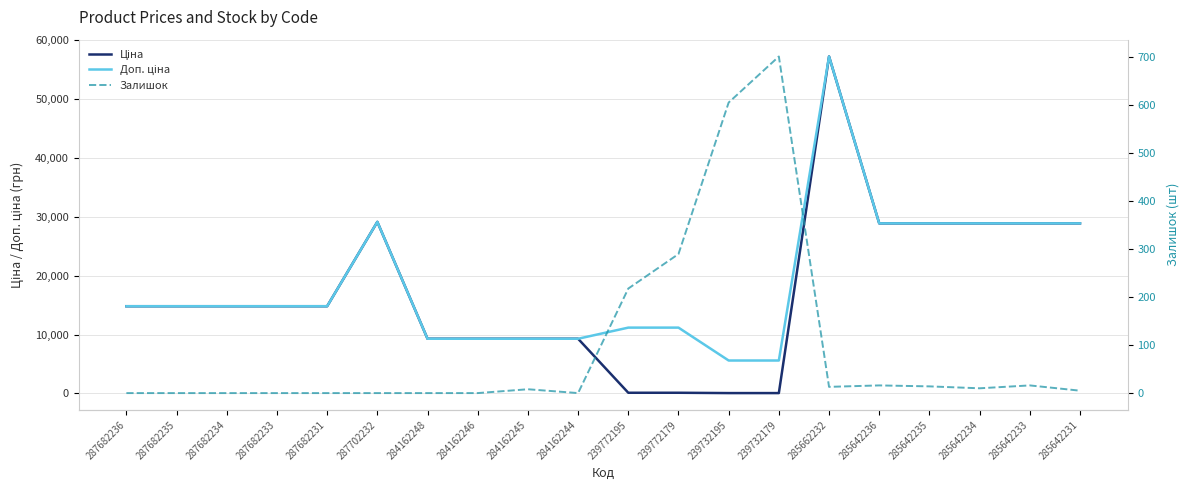

How many distinct data groups are displayed?

3